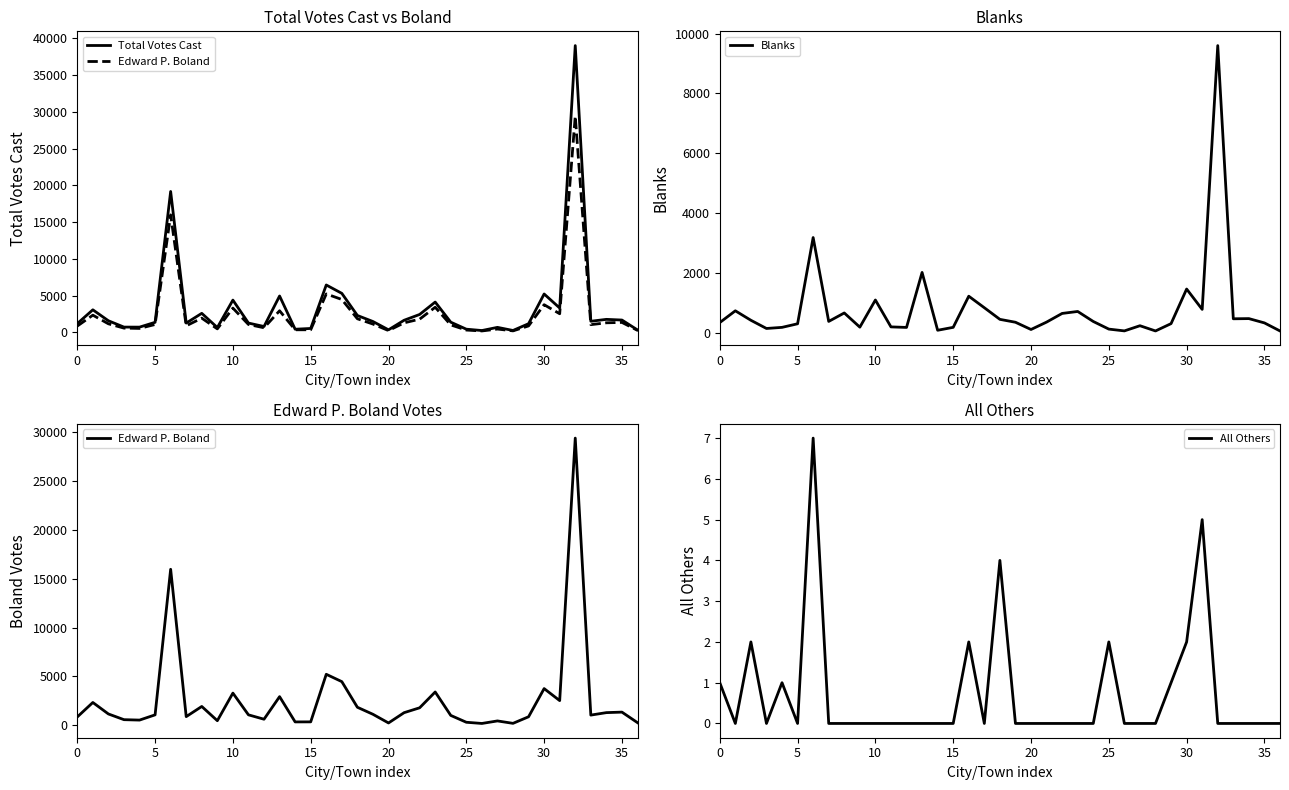

What are all the series names shown in the legend?

Total Votes Cast, Edward P. Boland, Blanks, All Others